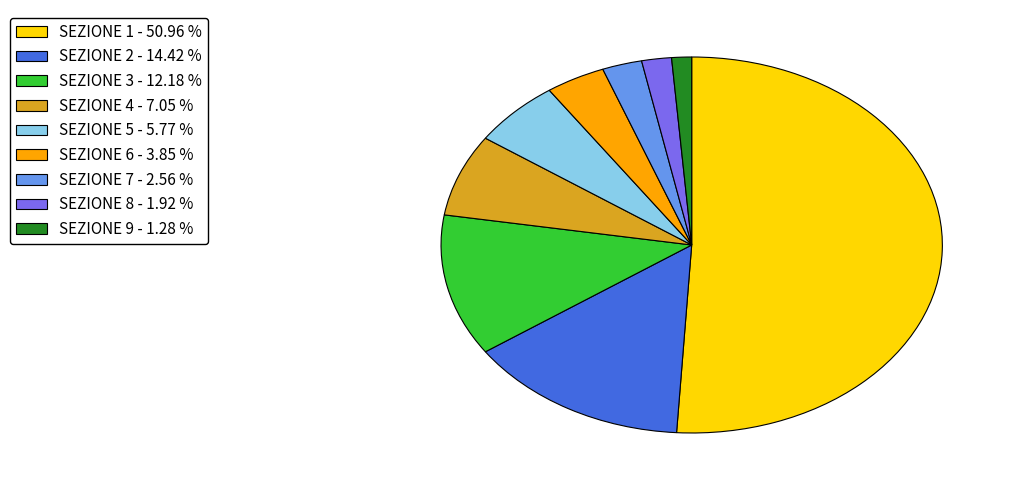

Rank the categories by value from lowest to highest.

SEZIONE 9, SEZIONE 8, SEZIONE 7, SEZIONE 6, SEZIONE 5, SEZIONE 4, SEZIONE 3, SEZIONE 2, SEZIONE 1